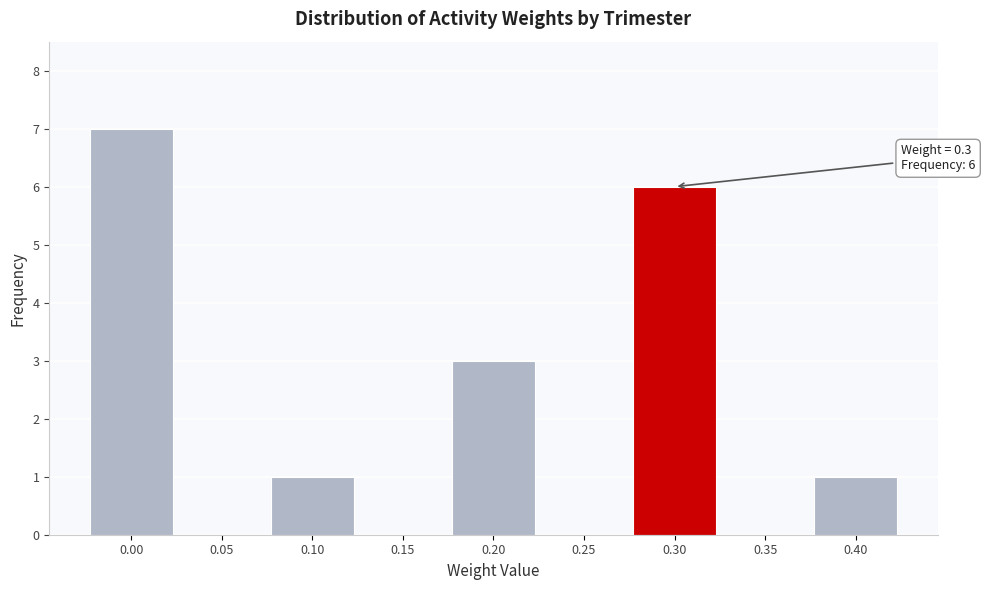

Reading right to left, transcribe all the data shown in this chart.

0.40=1	0.35=0	0.30=6	0.25=0	0.20=3	0.15=0	0.10=1	0.05=0	0.00=7